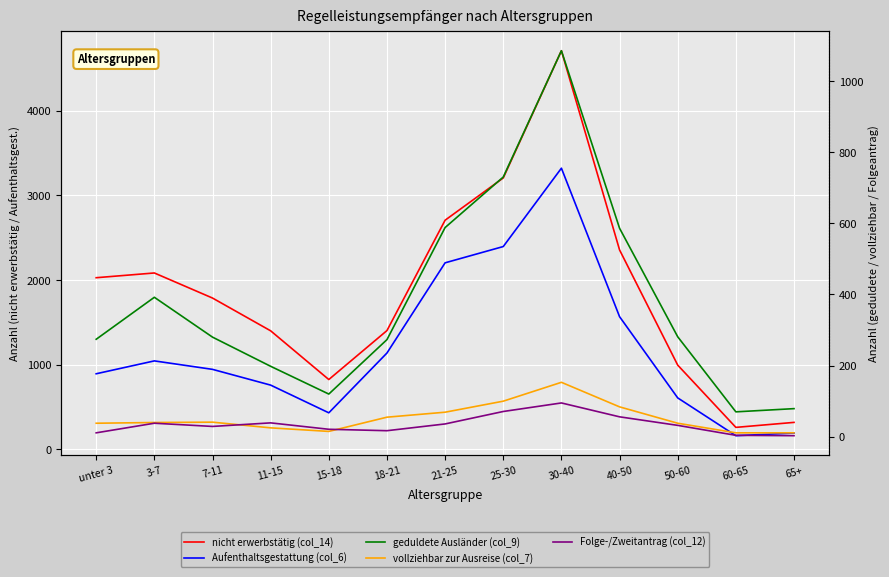

The value of geduldete Ausländer (col_9) at 3-7 is 510. True or false?

False